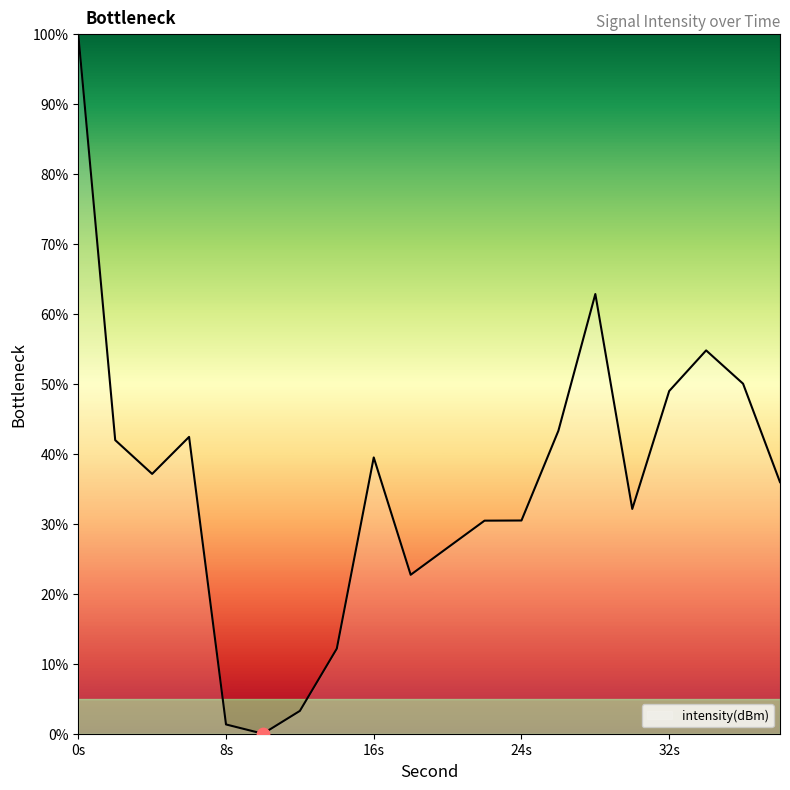

What is the difference between the maximum and minimum values?

100.0